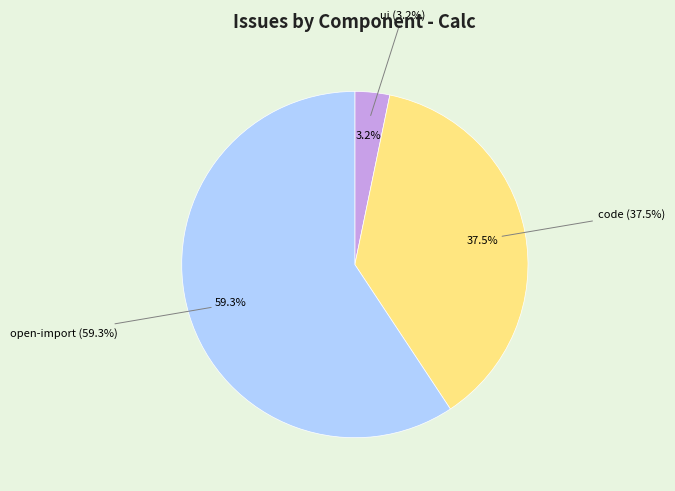

To the nearest percent, what percentage of the pie is code?

37%